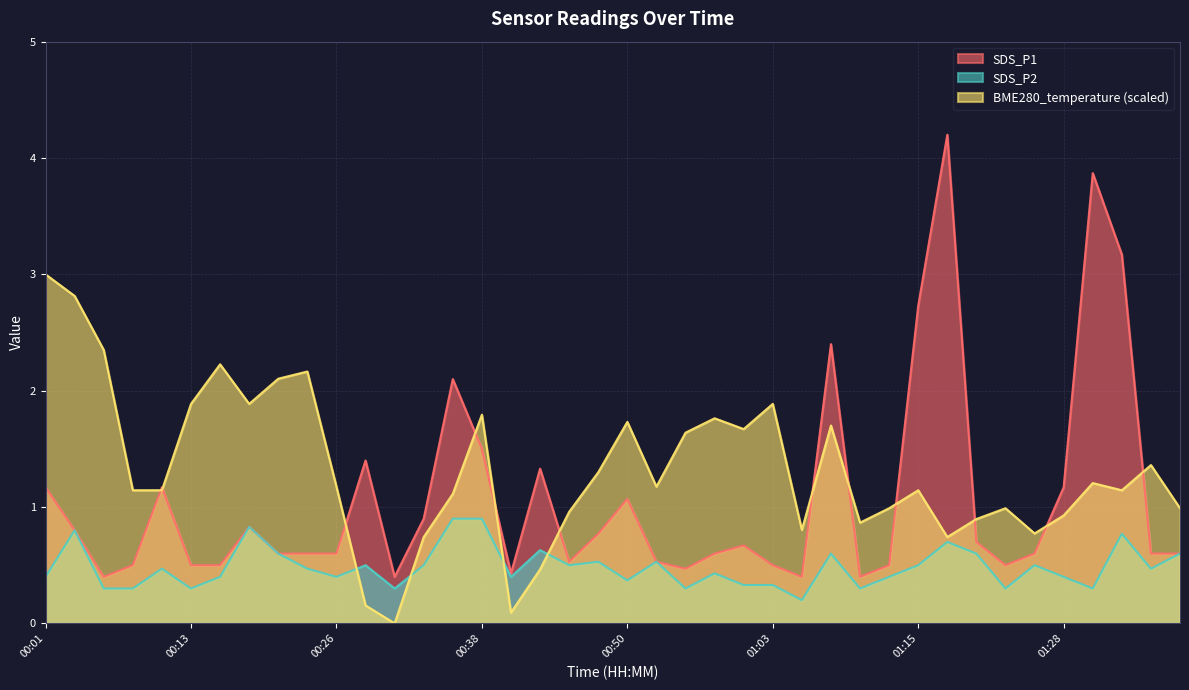

What is the approximate value of SDS_P2 at 00:26?

0.4